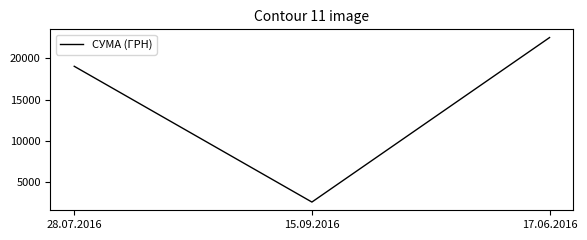

At which label is the value closest to 12547?

28.07.2016